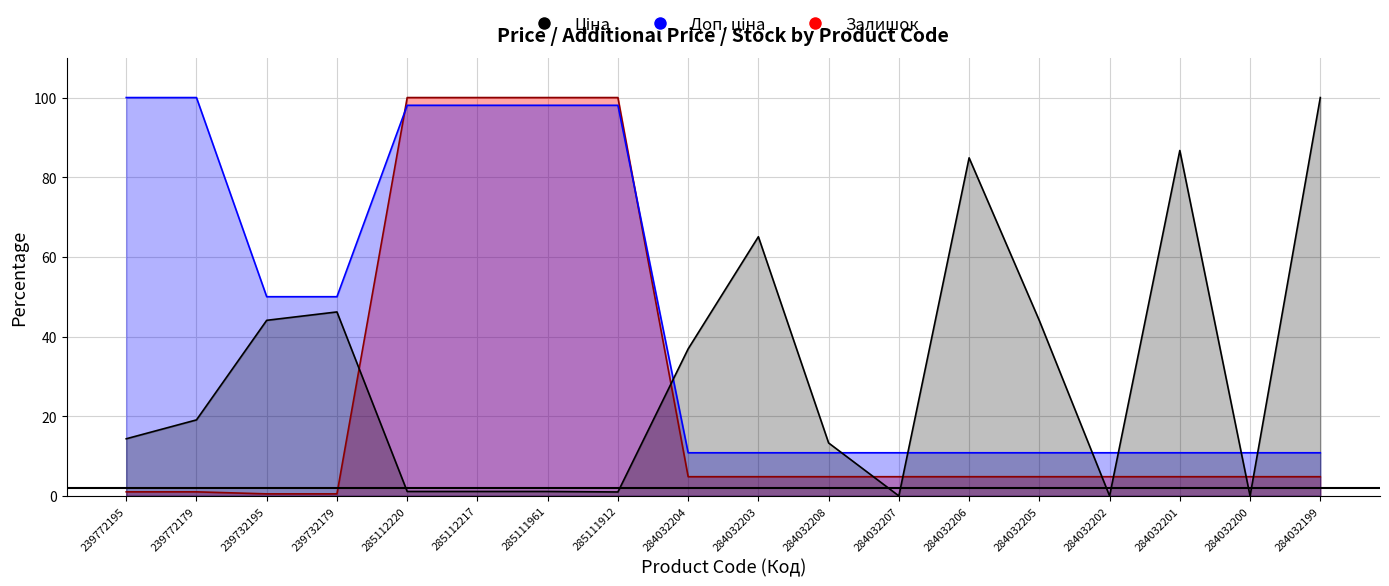

Which series has the largest total across all categories?

Доп. ціна